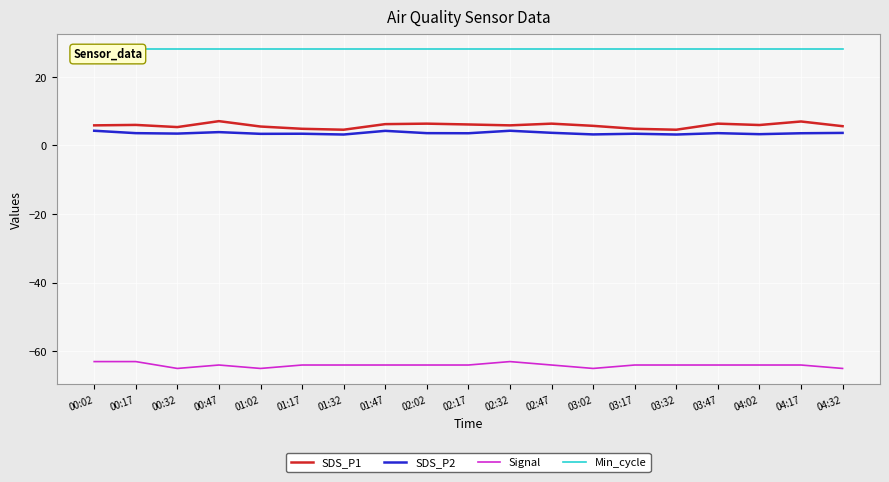

Between 00:02 and 03:17, which is larger?

00:02